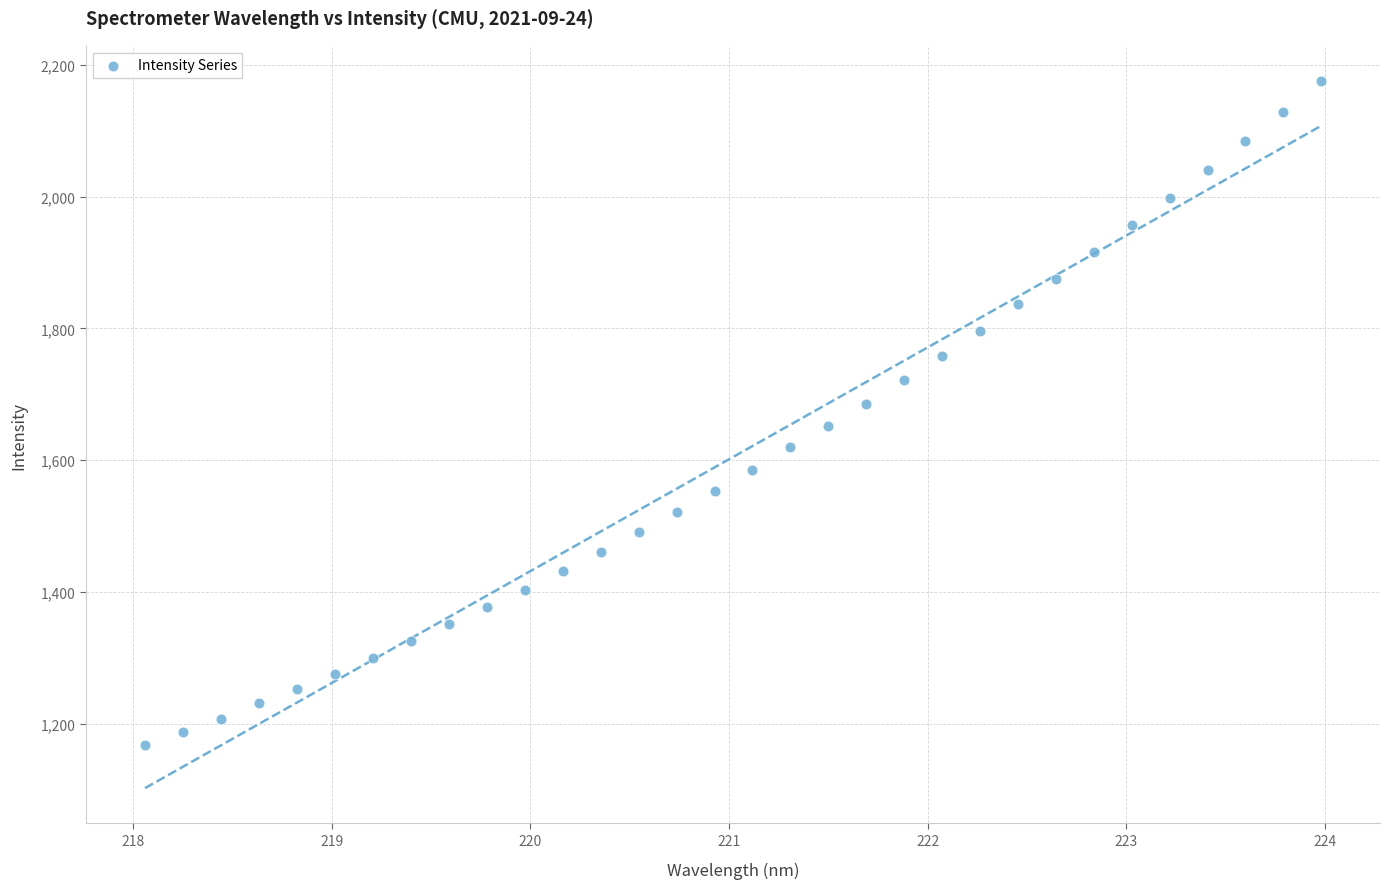

What is the range of Y values (max minus min)?

1008.6